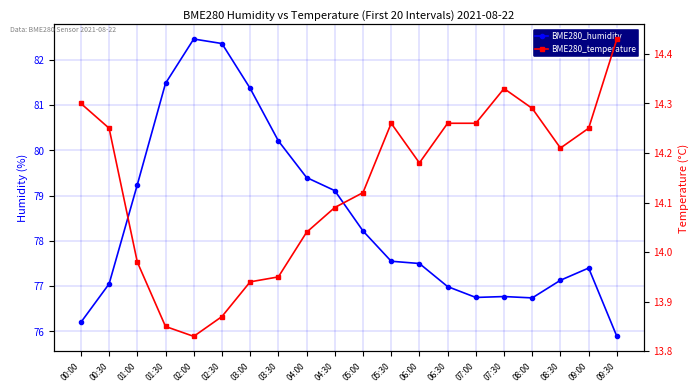

What is the label of the 11th point from the left?

05:00